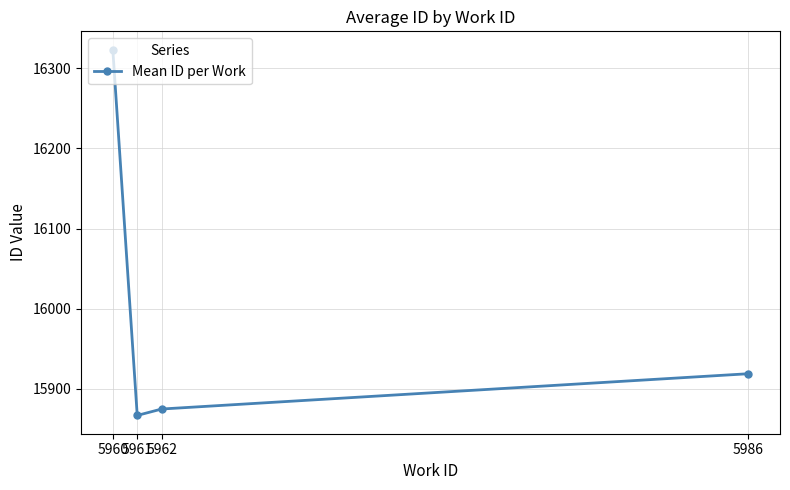

Which label corresponds to the smallest value in the chart?

5961